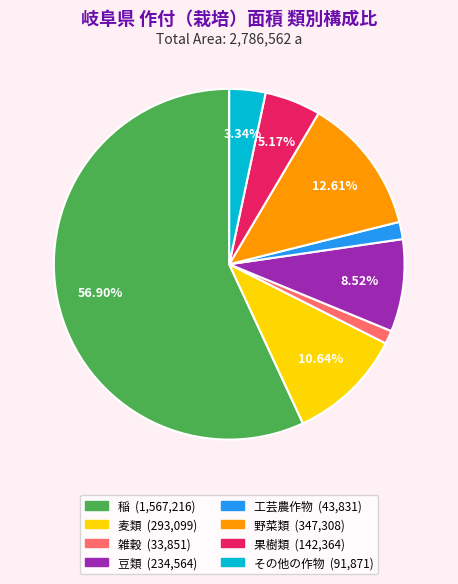

What is the ratio of the value at 野菜類 to the value at 果樹類?

2.4